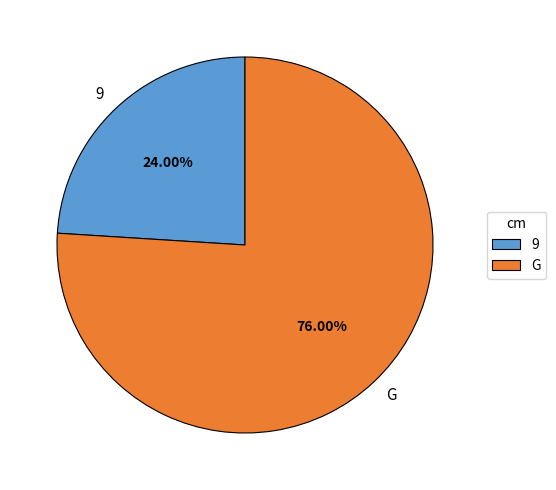

What is the ratio of the value at 9 to the value at G?

0.3